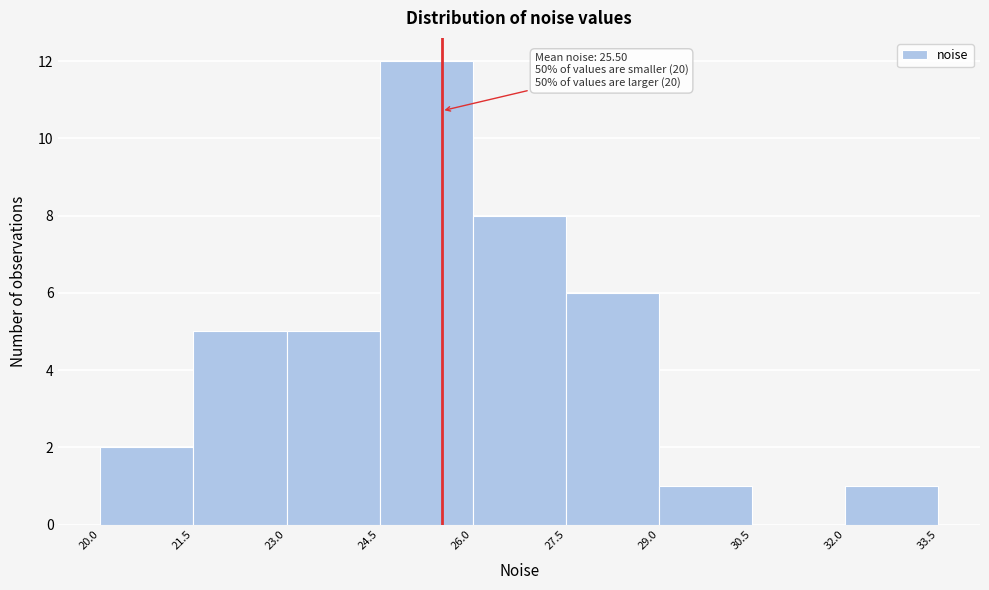

Which range on the x-axis has the tallest bar?

24.5 to 26.0